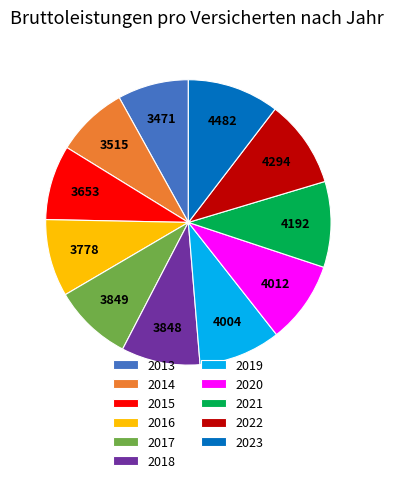

What is the ratio of the value at 2021 to the value at 2023?

0.9